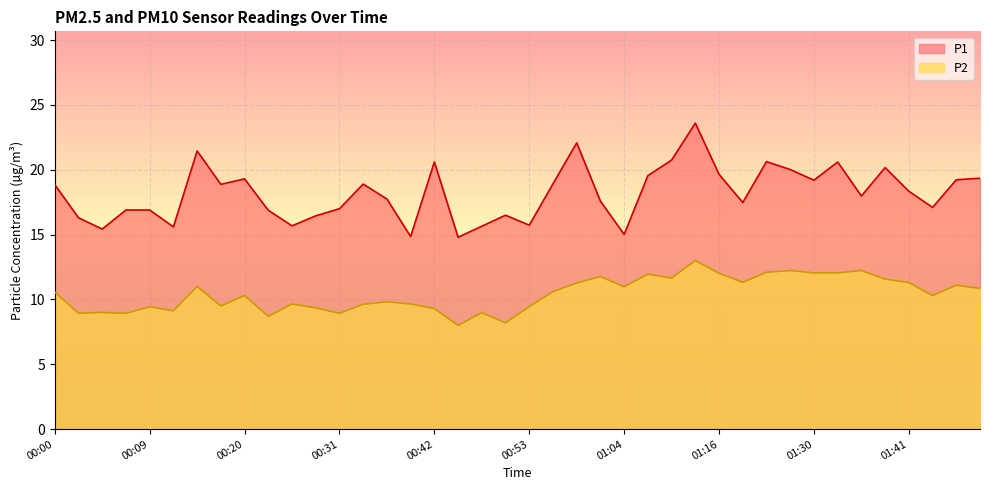

How many lines are shown in the chart?

2